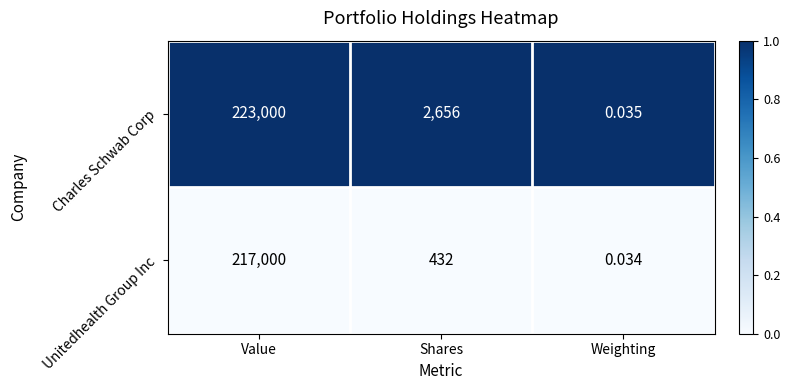

Is the value of Charles Schwab Corp at Shares greater than the value of Unitedhealth Group Inc at Weighting?

Yes